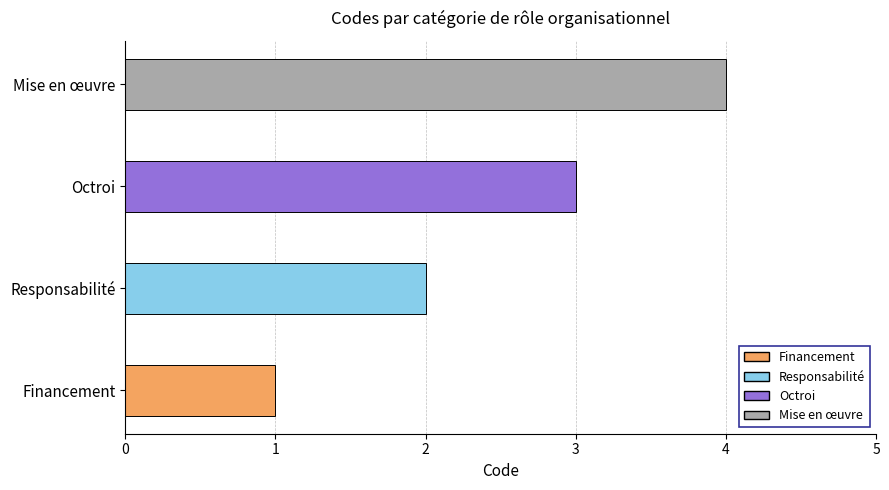

Which label corresponds to the smallest value in the chart?

Financement